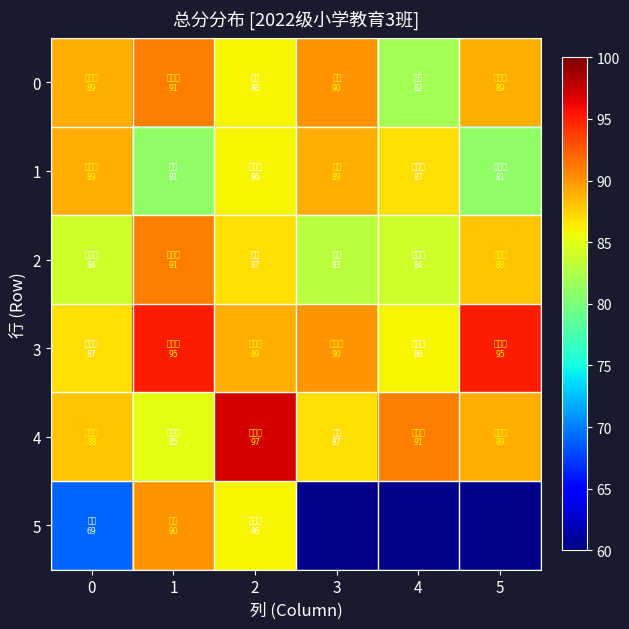

True or false: 2 has a value of 131.9 at 2.

False